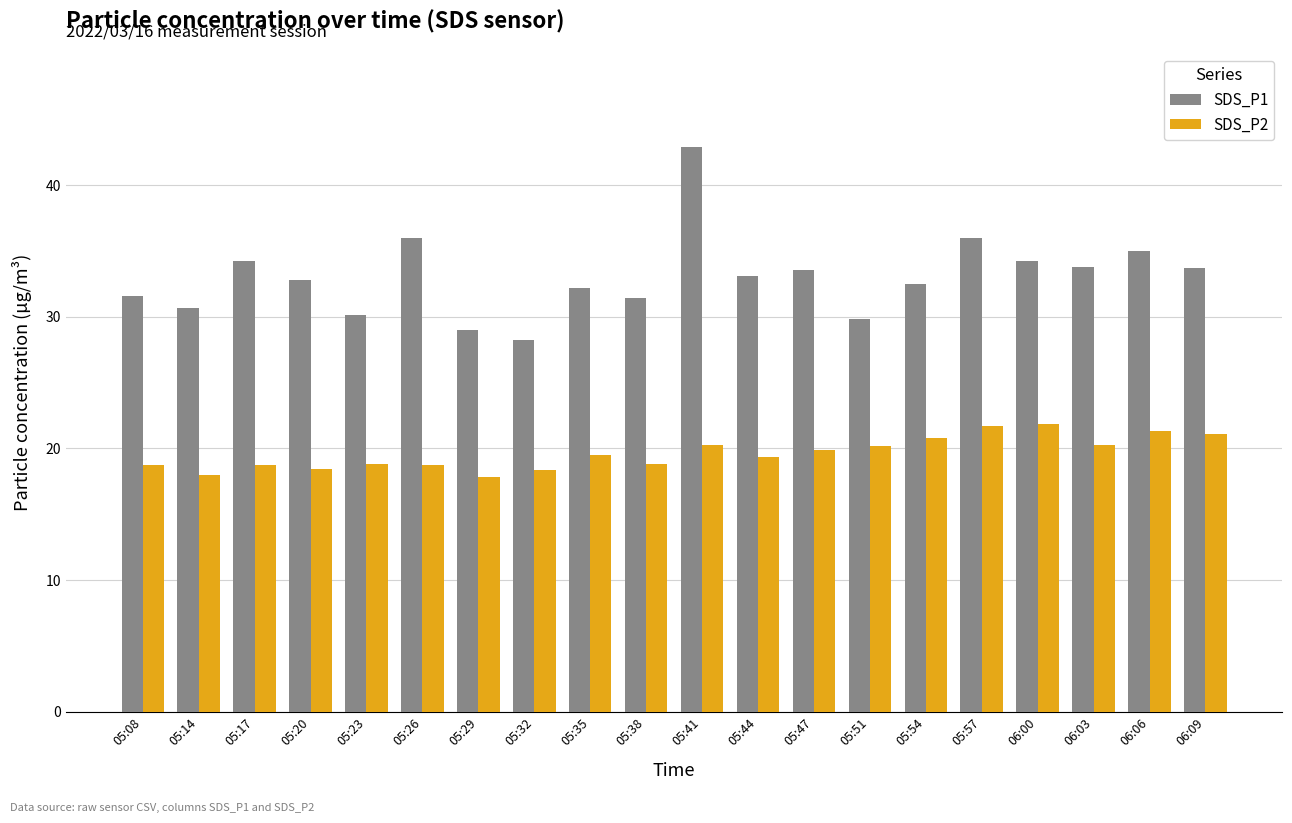

What is the label of the 6th bar from the left?

05:26